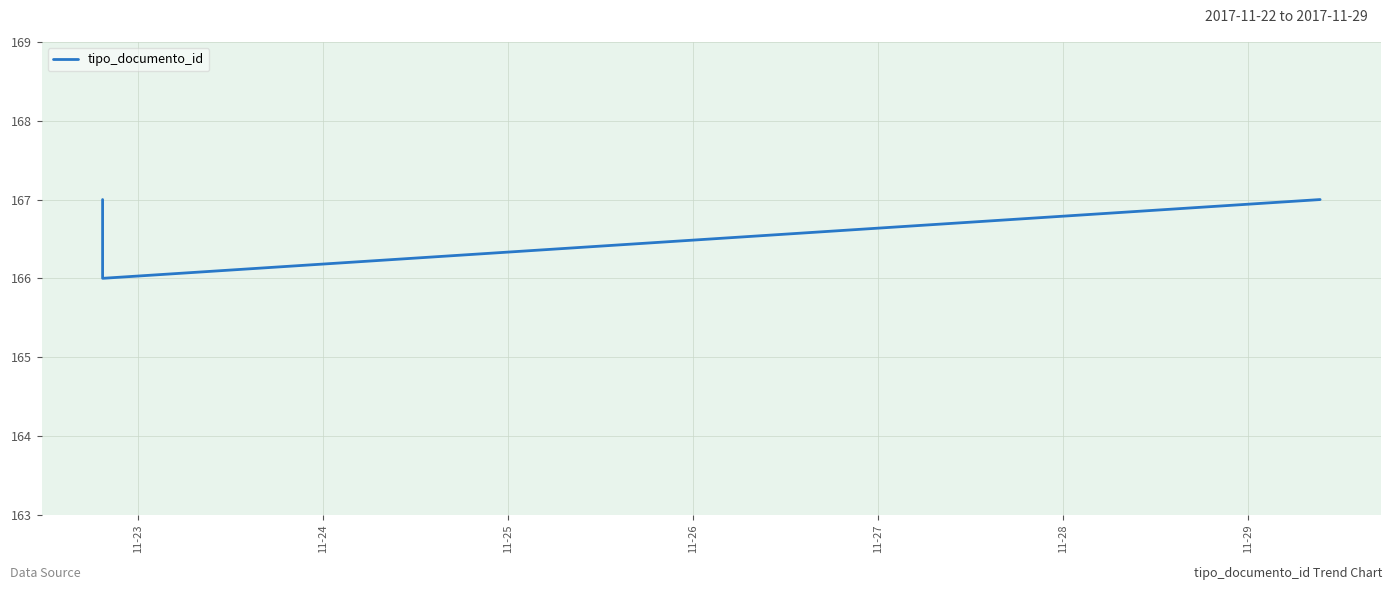

What is the greatest value displayed?

167